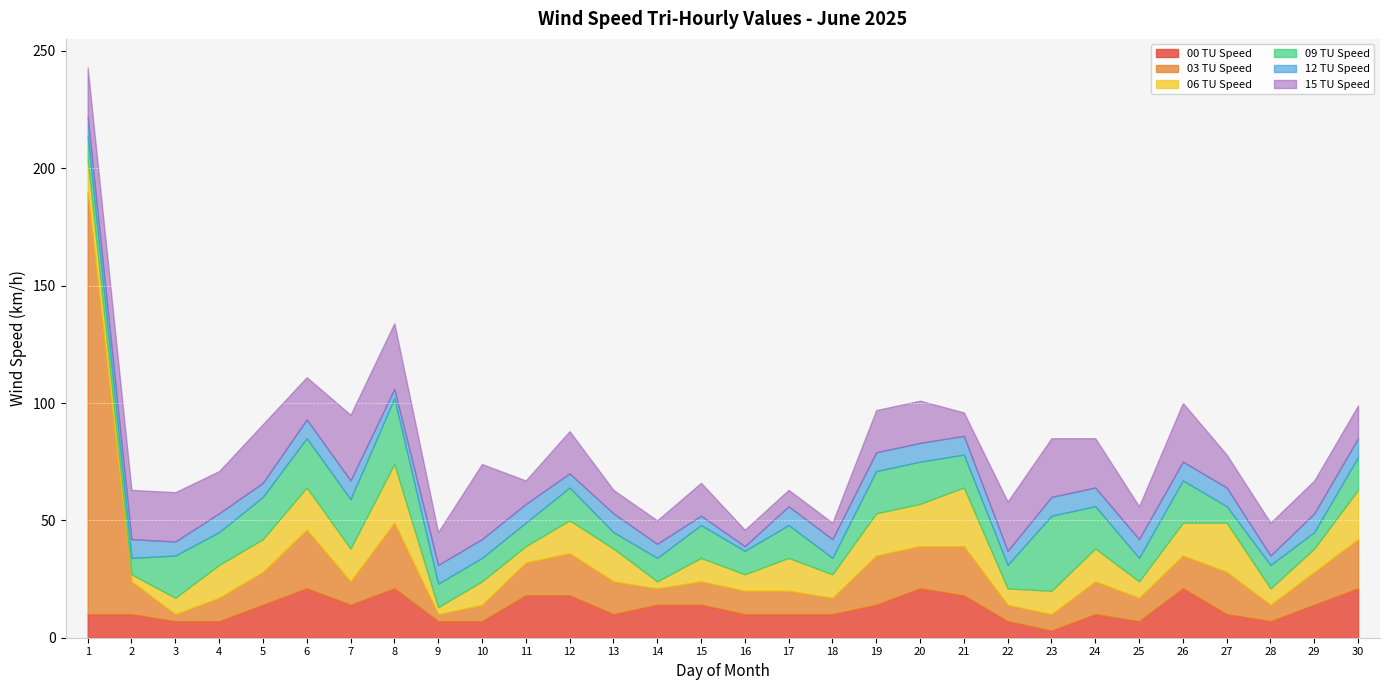

At which category does the chart reach its minimum across all series?

16